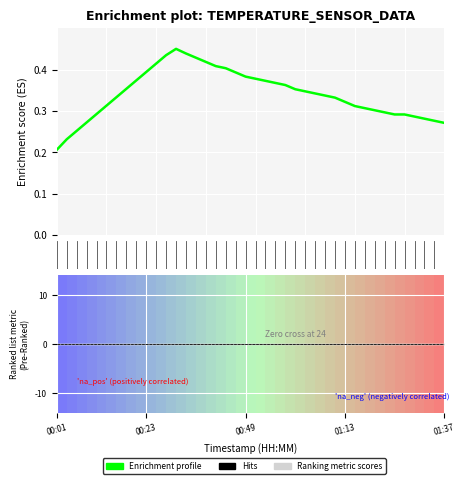

What is the value of the 32nd point from the left?

0.3